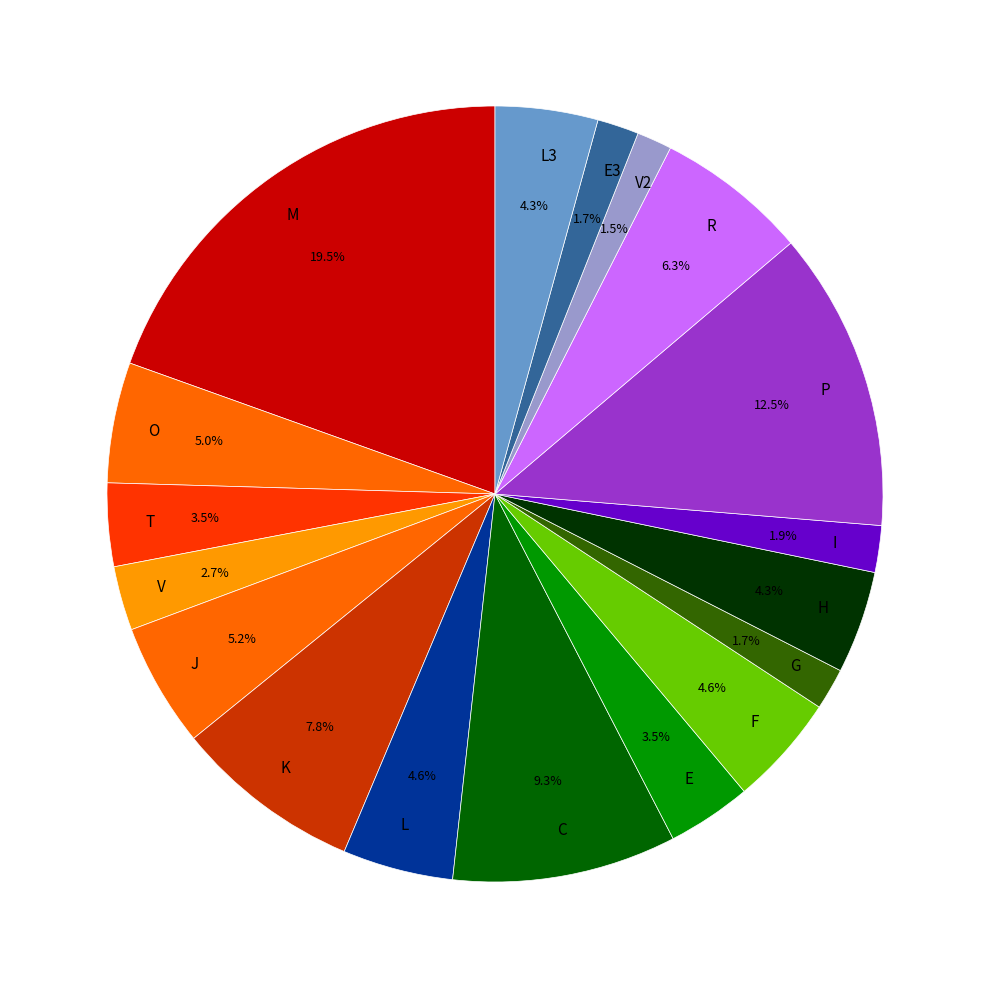

Which category has the biggest portion of the pie?

M